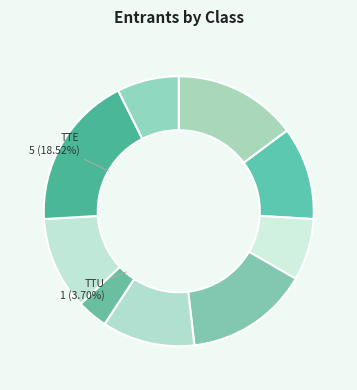

How many slices are in this pie chart?

9